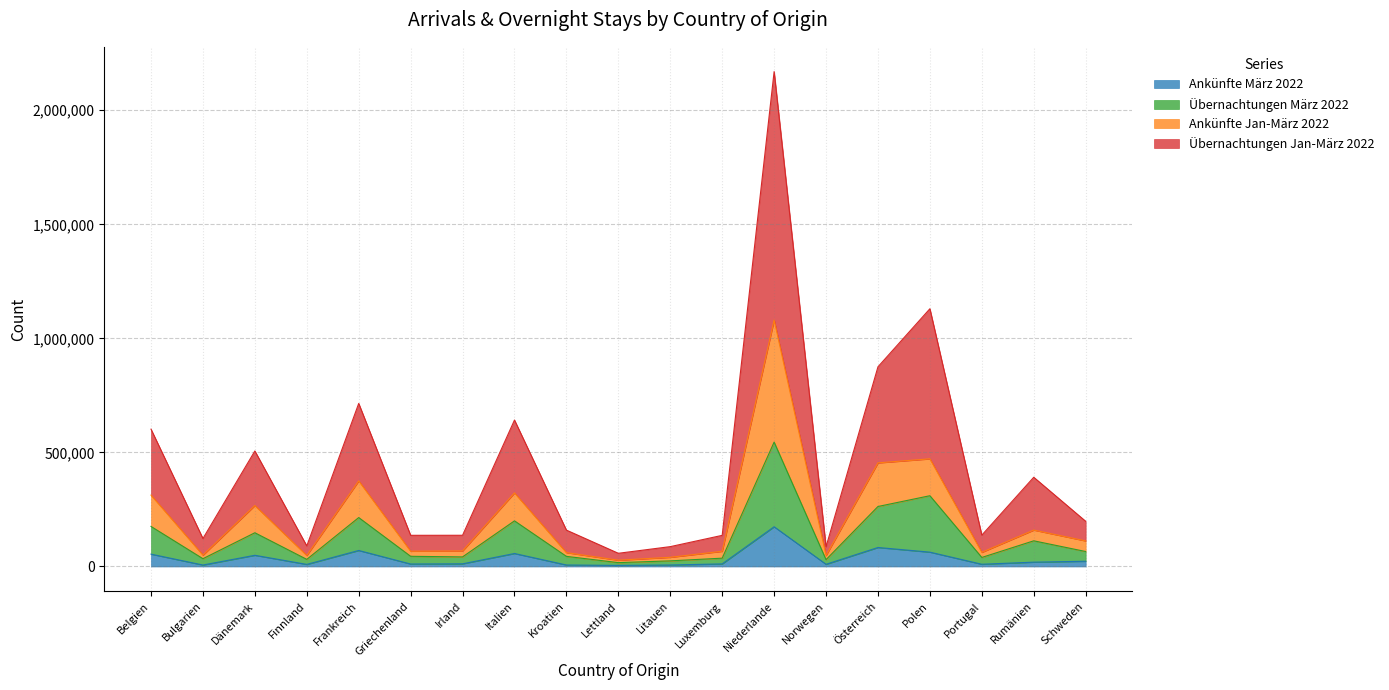

Reading left to right, extract all data points from this chart.

Ankünfte März 2022: Belgien=54229	Bulgarien=6511	Dänemark=49178	Finnland=9226	Frankreich=70279	Griechenland=10900	Irland=11727	Italien=57001	Kroatien=6628	Lettland=4685	Litauen=6557	Luxemburg=11378	Niederlande=174237	Norwegen=9705	Österreich=83303	Polen=62937	Portugal=9841	Rumänien=19025	Schweden=23020
Übernachtungen März 2022: Belgien=175621	Bulgarien=34229	Dänemark=147953	Finnland=31237	Frankreich=214516	Griechenland=44693	Irland=42031	Italien=200139	Kroatien=44396	Lettland=16954	Litauen=24707	Luxemburg=36508	Niederlande=545428	Norwegen=30003	Österreich=263039	Polen=310304	Portugal=39675	Rumänien=112603	Schweden=65682
Ankünfte Jan-März 2022: Belgien=312947	Bulgarien=49971	Dänemark=267303	Finnland=48366	Frankreich=375174	Griechenland=67076	Irland=68214	Italien=322706	Kroatien=60872	Lettland=27650	Litauen=40374	Luxemburg=66739	Niederlande=1080454	Norwegen=48277	Österreich=454353	Polen=472037	Portugal=62065	Rumänien=159706	Schweden=112171
Übernachtungen Jan-März 2022: Belgien=602082	Bulgarien=122728	Dänemark=506409	Finnland=90240	Frankreich=714936	Griechenland=136686	Irland=136869	Italien=642008	Kroatien=159487	Lettland=57925	Litauen=87096	Luxemburg=136556	Niederlande=2169699	Norwegen=86438	Österreich=875465	Polen=1129964	Portugal=137490	Rumänien=391258	Schweden=198208